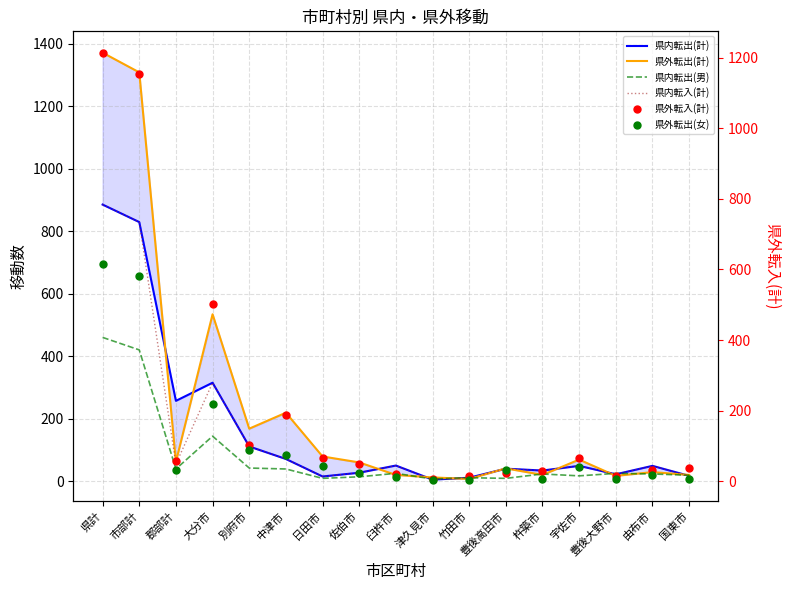

Which series has the widest spread of values?

県外転出(計)